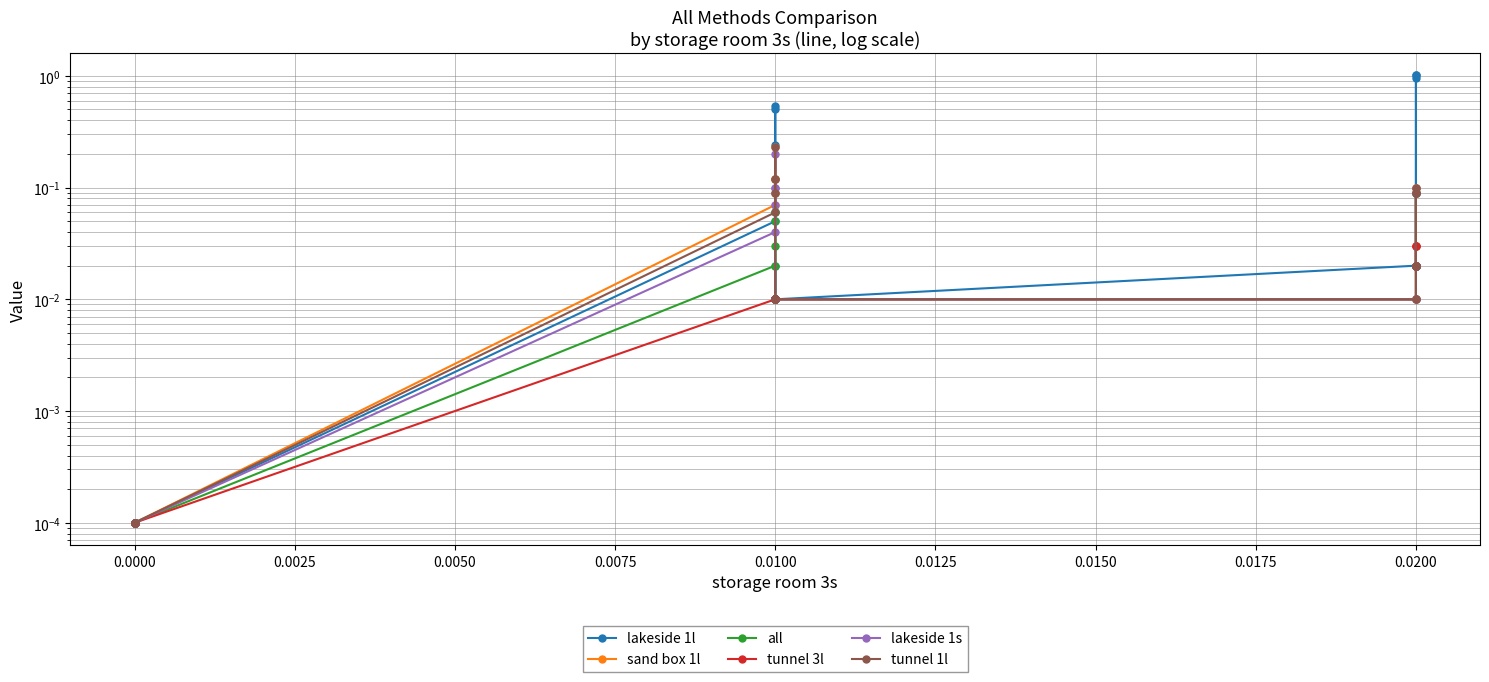

Reading left to right, what are all the values shown in this chart?

lakeside 1l: 0.0	0.0	0.0	0.0	0.1	0.1	0.2	0.5	0.5	0.0	0.0	0.0	0.0	0.0	1.0	0.9	1.0	0.0	0.0	0.0
sand box 1l: 0.0	0.0	0.0	0.0	0.1	0.1	0.2	0.1	0.1	0.0	0.0	0.0	0.0	0.0	0.1	0.1	0.1	0.0	0.0	0.0
all: 0.0	0.0	0.0	0.0	0.0	0.0	0.1	0.1	0.1	0.0	0.0	0.0	0.0	0.0	0.1	0.1	0.1	0.0	0.0	0.0
tunnel 3l: 0.0	0.0	0.0	0.0	0.0	0.0	0.0	0.0	0.0	0.0	0.0	0.0	0.0	0.0	0.0	0.0	0.0	0.0	0.0	0.0
lakeside 1s: 0.0	0.0	0.0	0.0	0.0	0.1	0.2	0.1	0.1	0.0	0.0	0.0	0.0	0.0	0.1	0.1	0.1	0.0	0.0	0.0
tunnel 1l: 0.0	0.0	0.0	0.0	0.1	0.1	0.2	0.1	0.1	0.0	0.0	0.0	0.0	0.0	0.1	0.1	0.1	0.0	0.0	0.0